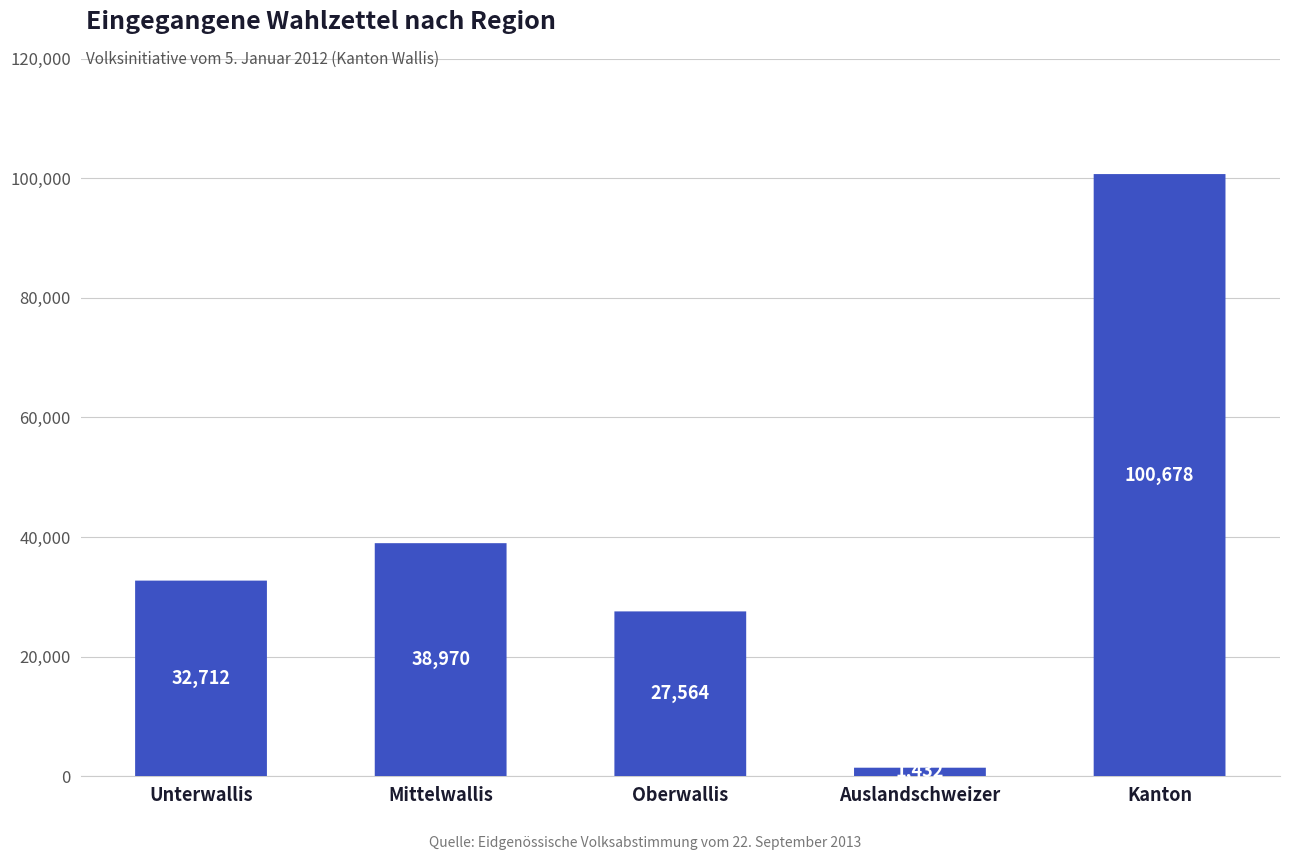

Which category has the lowest value across all series?

Auslandschweizer